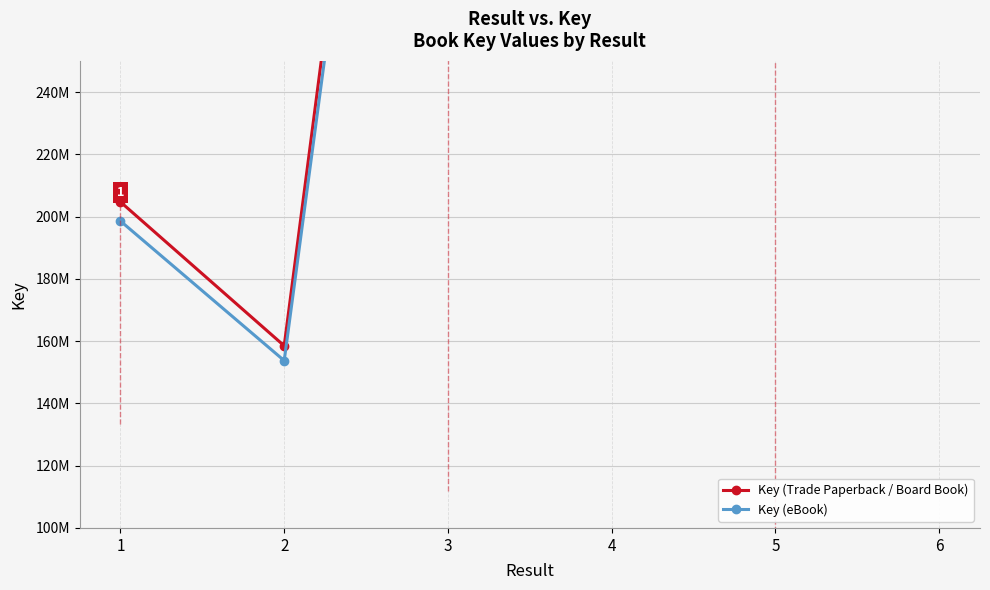

The Key (Trade Paperback / Board Book) series shows 158492642.0 at 2. True or false?

True